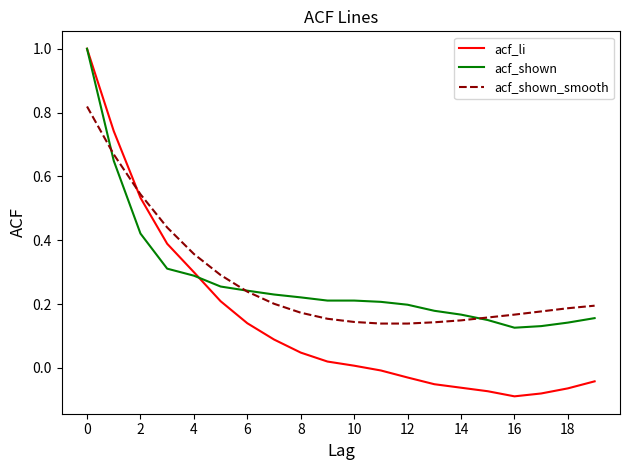

What is the difference between the maximum and minimum values in the acf_li series?

1.1